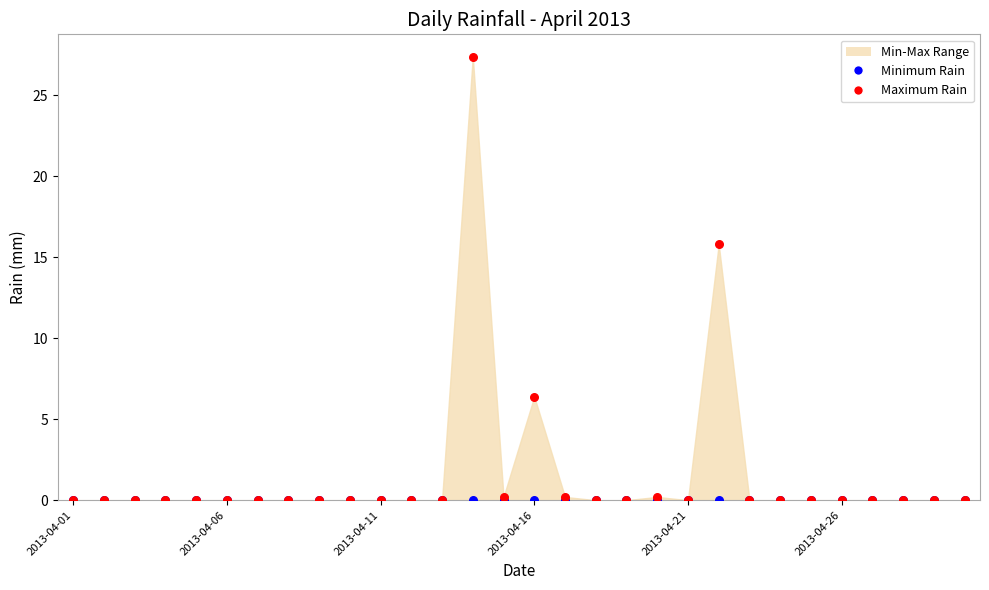

Across all series, what Y value is closest to 13?

15.8